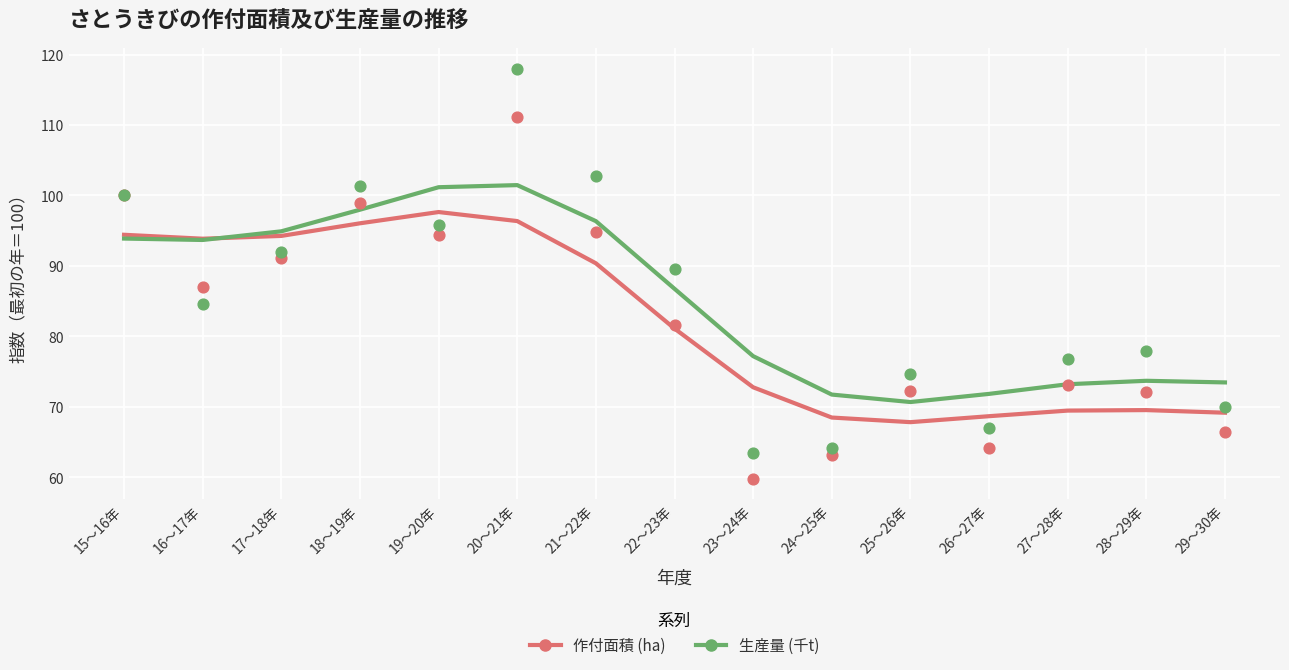

Which series has the largest Y range (max minus min)?

生産量 (千t)